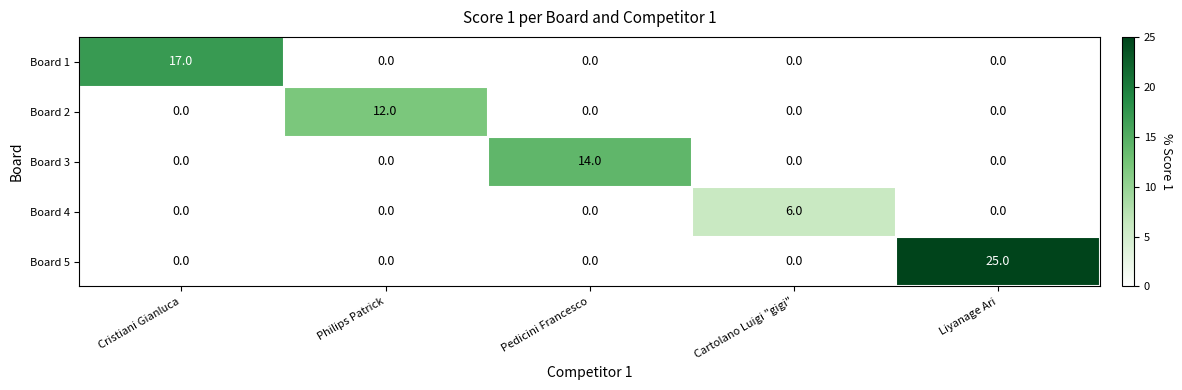

True or false: Board 5 has a value of -11 at Cristiani Gianluca.

False